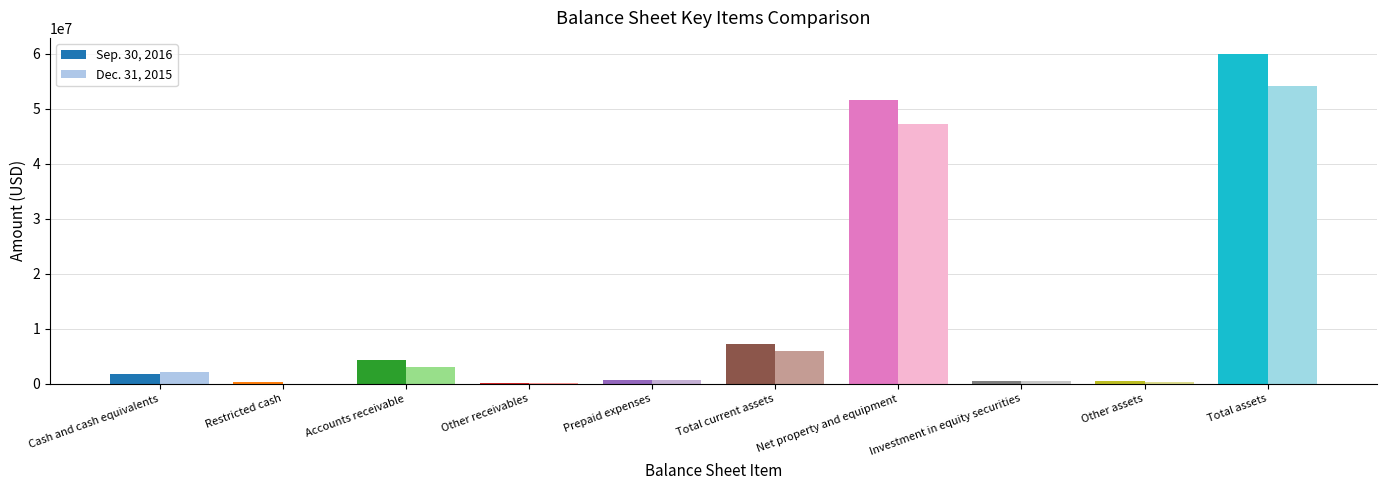

Does the chart contain stacked bars?

No